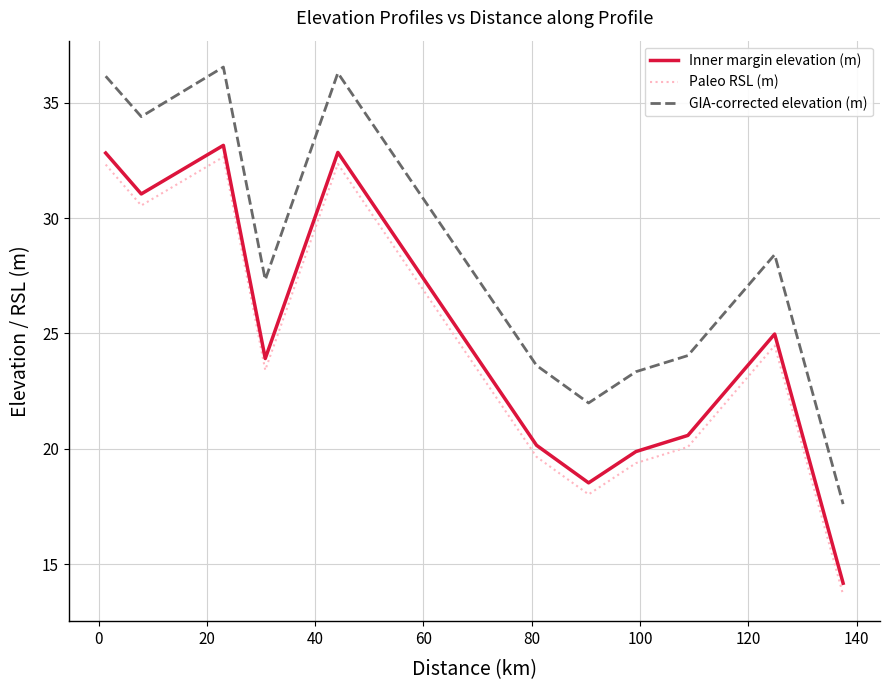

True or false: GIA-corrected elevation (m) and Paleo RSL (m) intersect in this chart.

False